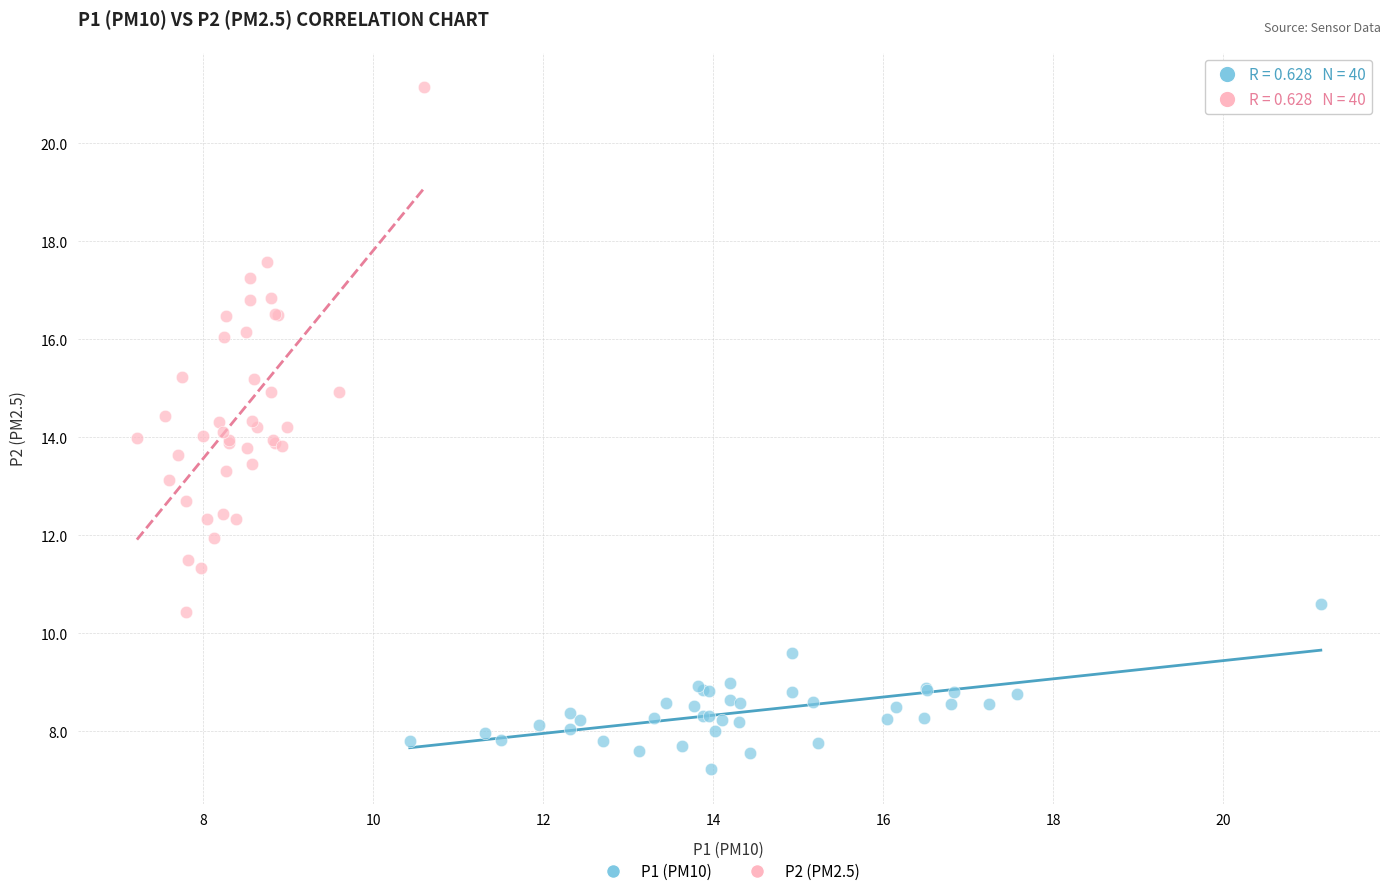

Which series contains the lowest Y value?

P1 (PM10)